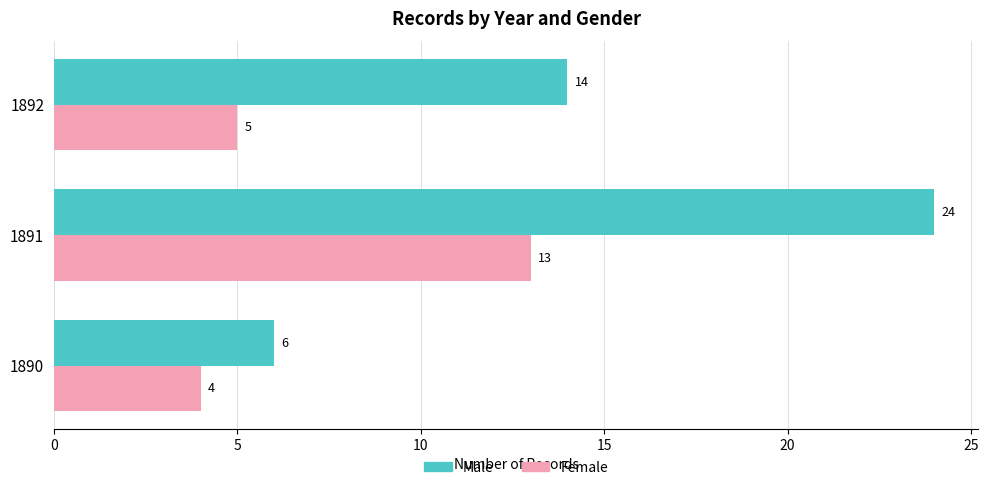

Which series has the widest spread of values?

Male